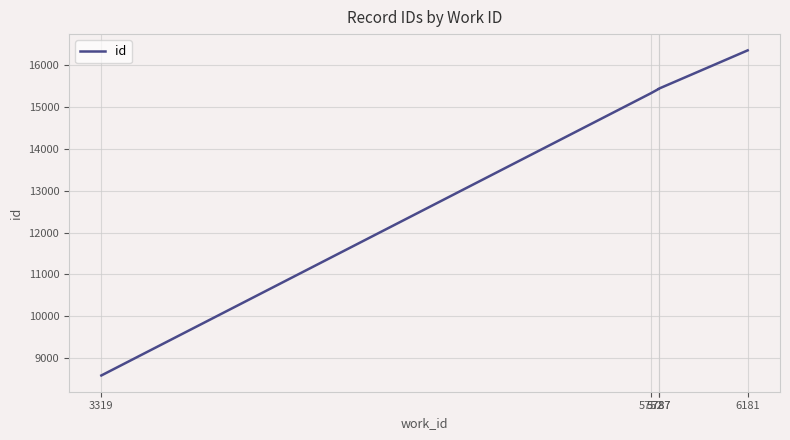

What is the maximum value shown in the chart?

16358